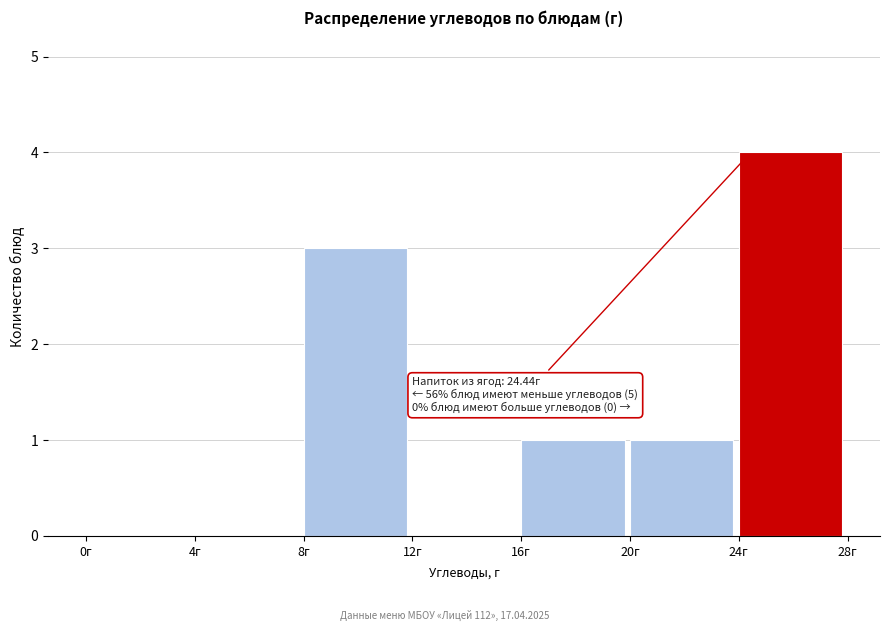

Over which range of the x-axis is the bar tallest?

24 to 28